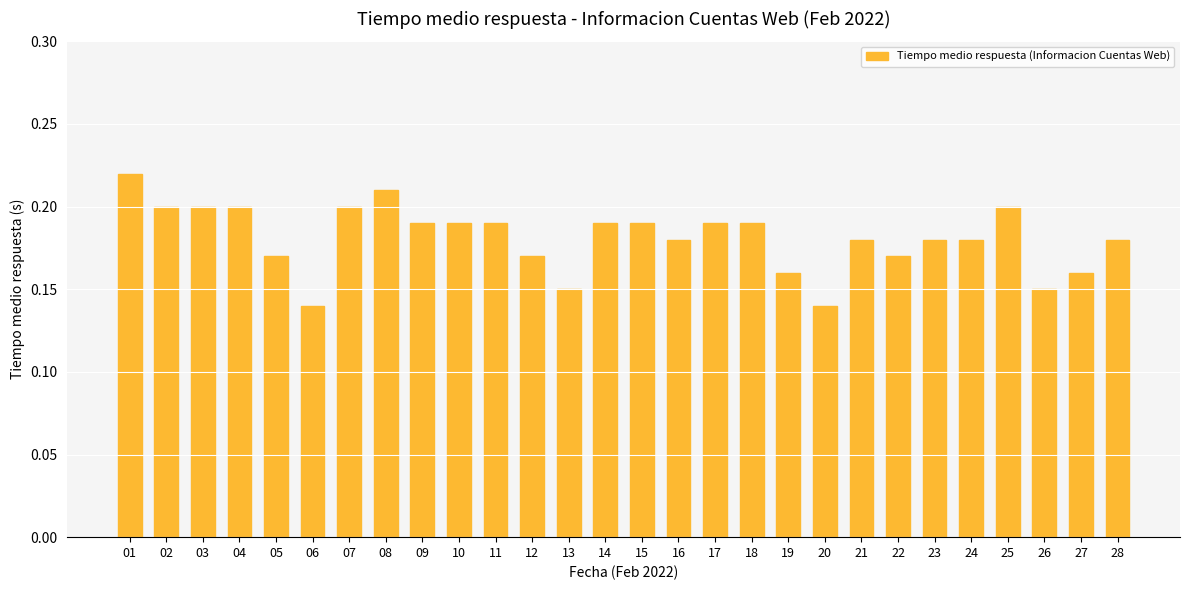

How many values are between 0 and 1?

28